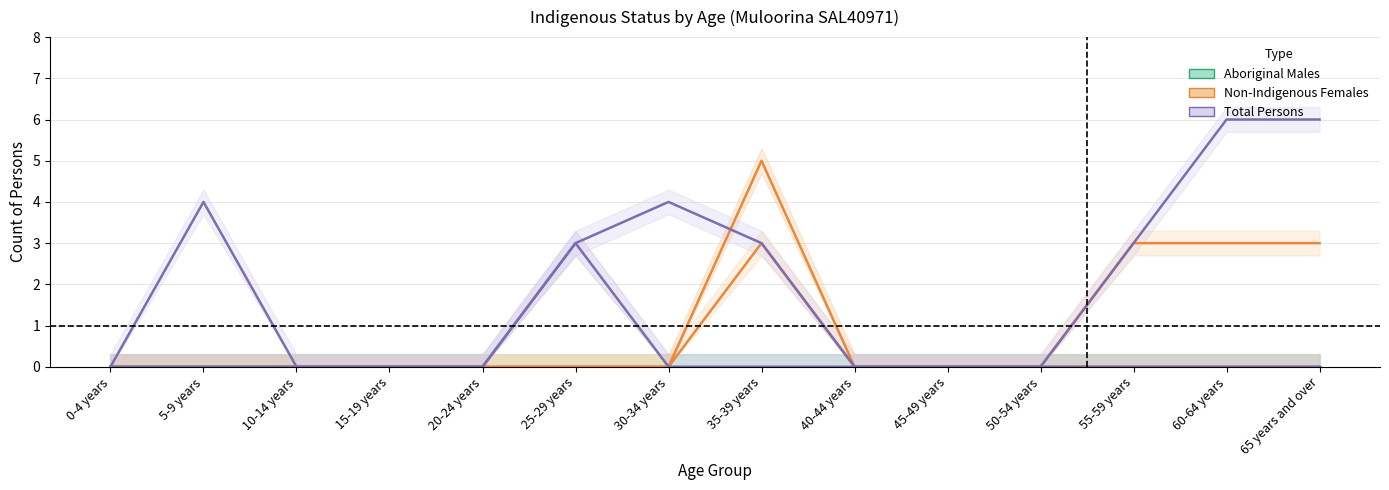

The Not Stated Persons series shows 0 at 30-34 years. True or false?

True